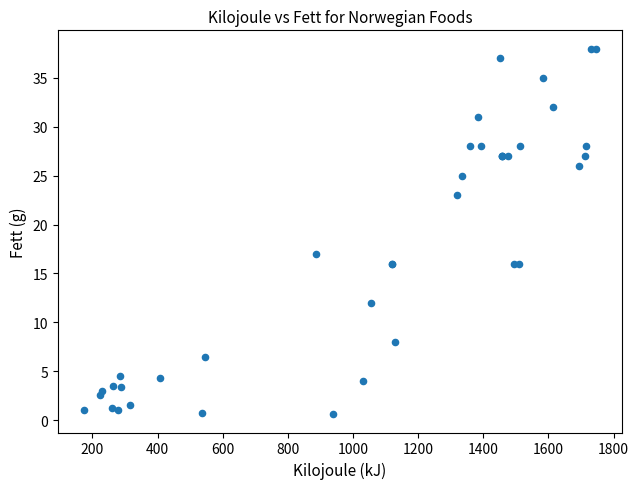

What Y value in the scatter plot is closest to 19?

17.0